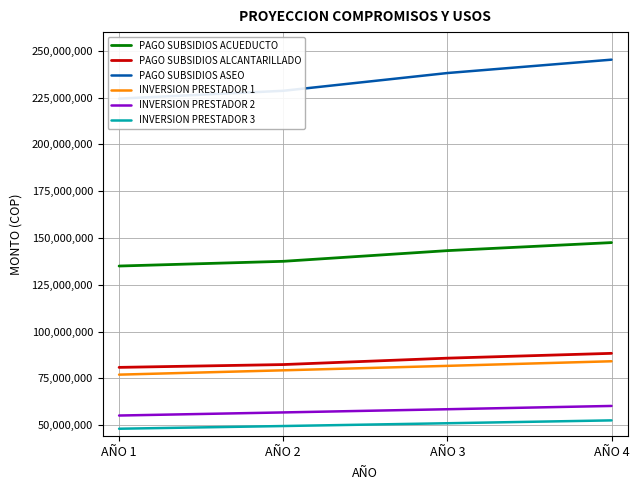

The PAGO SUBSIDIOS ASEO series shows 317421324 at AÑO 2. True or false?

False